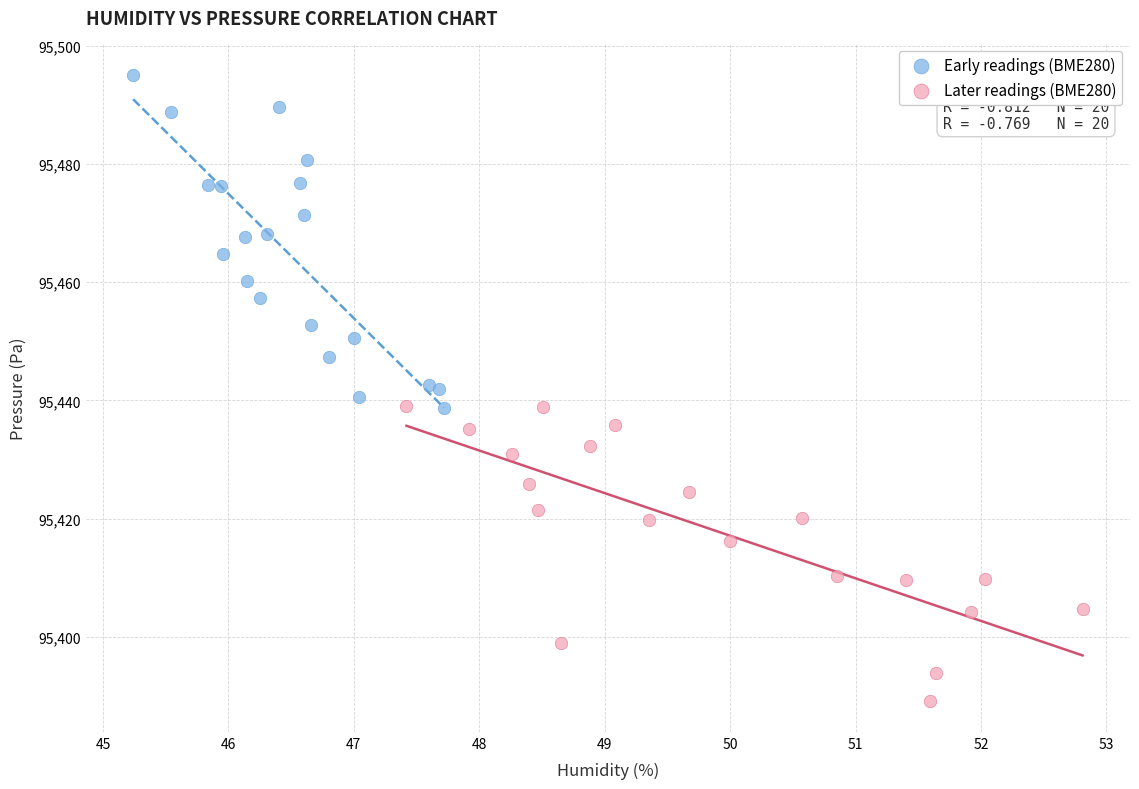

What are all the series names shown in the legend?

Early readings (BME280), Later readings (BME280)